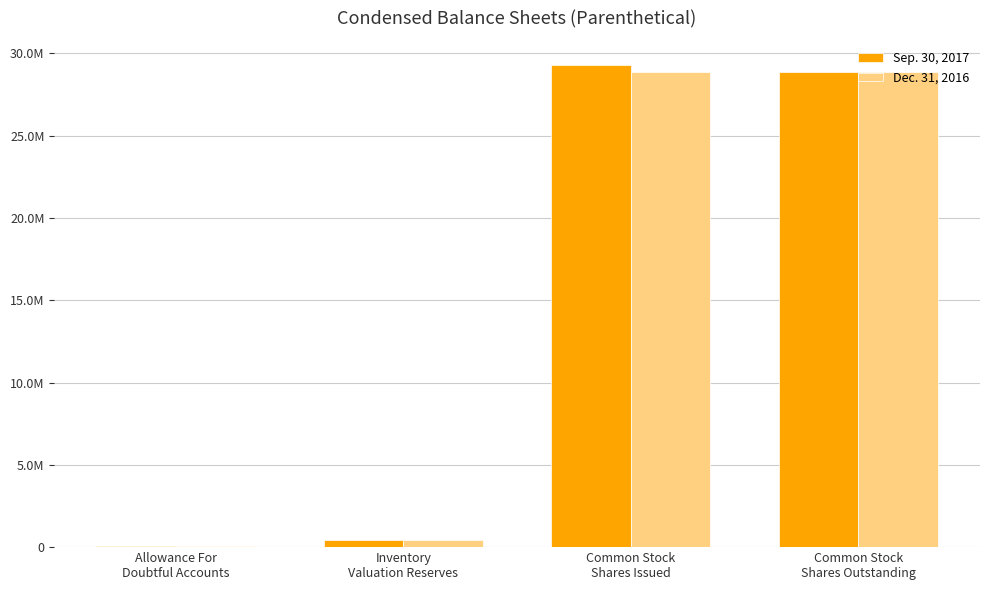

What are all the series names shown in the legend?

Sep. 30, 2017, Dec. 31, 2016